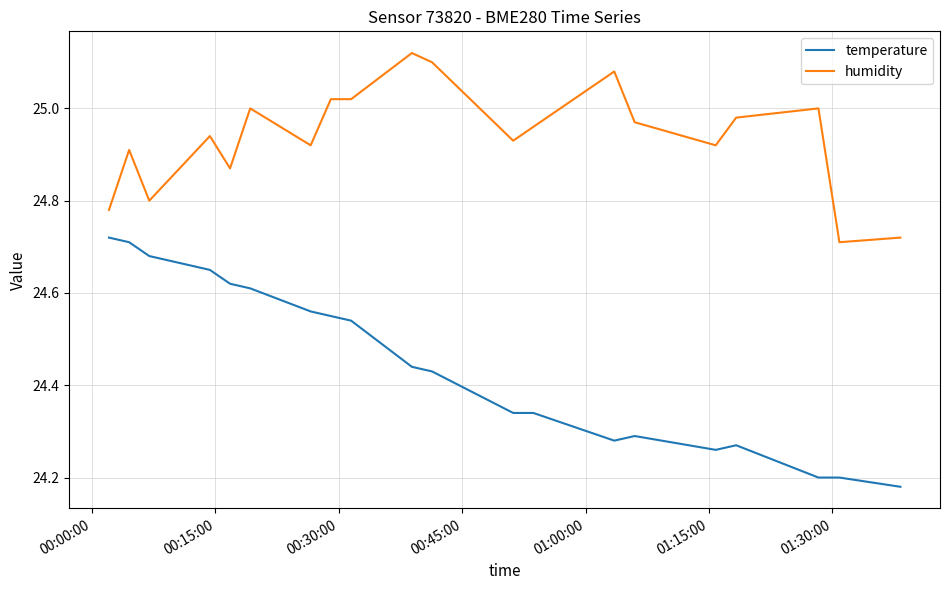

Which series has the largest range (max minus min)?

temperature